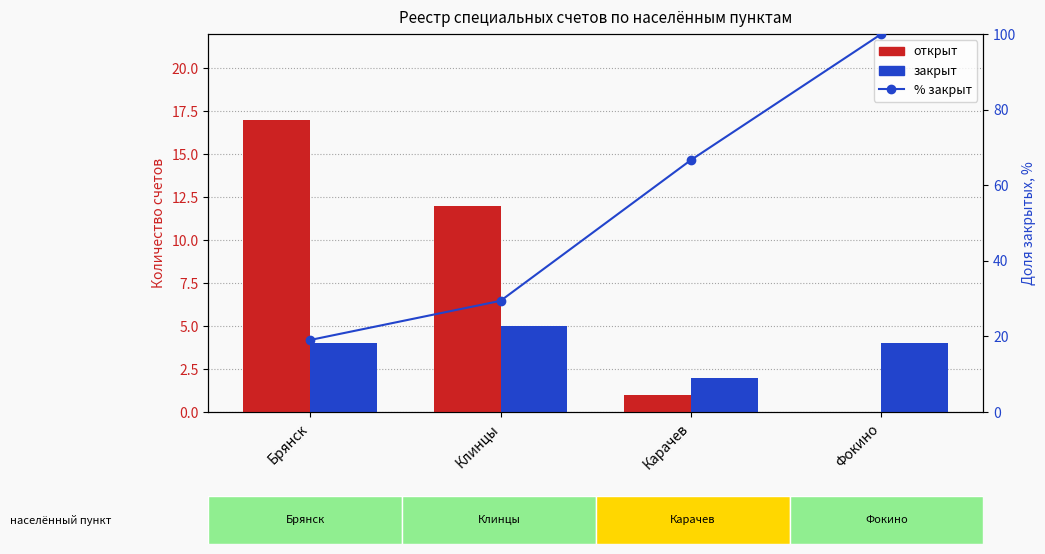

What is the difference between the maximum and second lowest values in the % закрыт series?

70.6